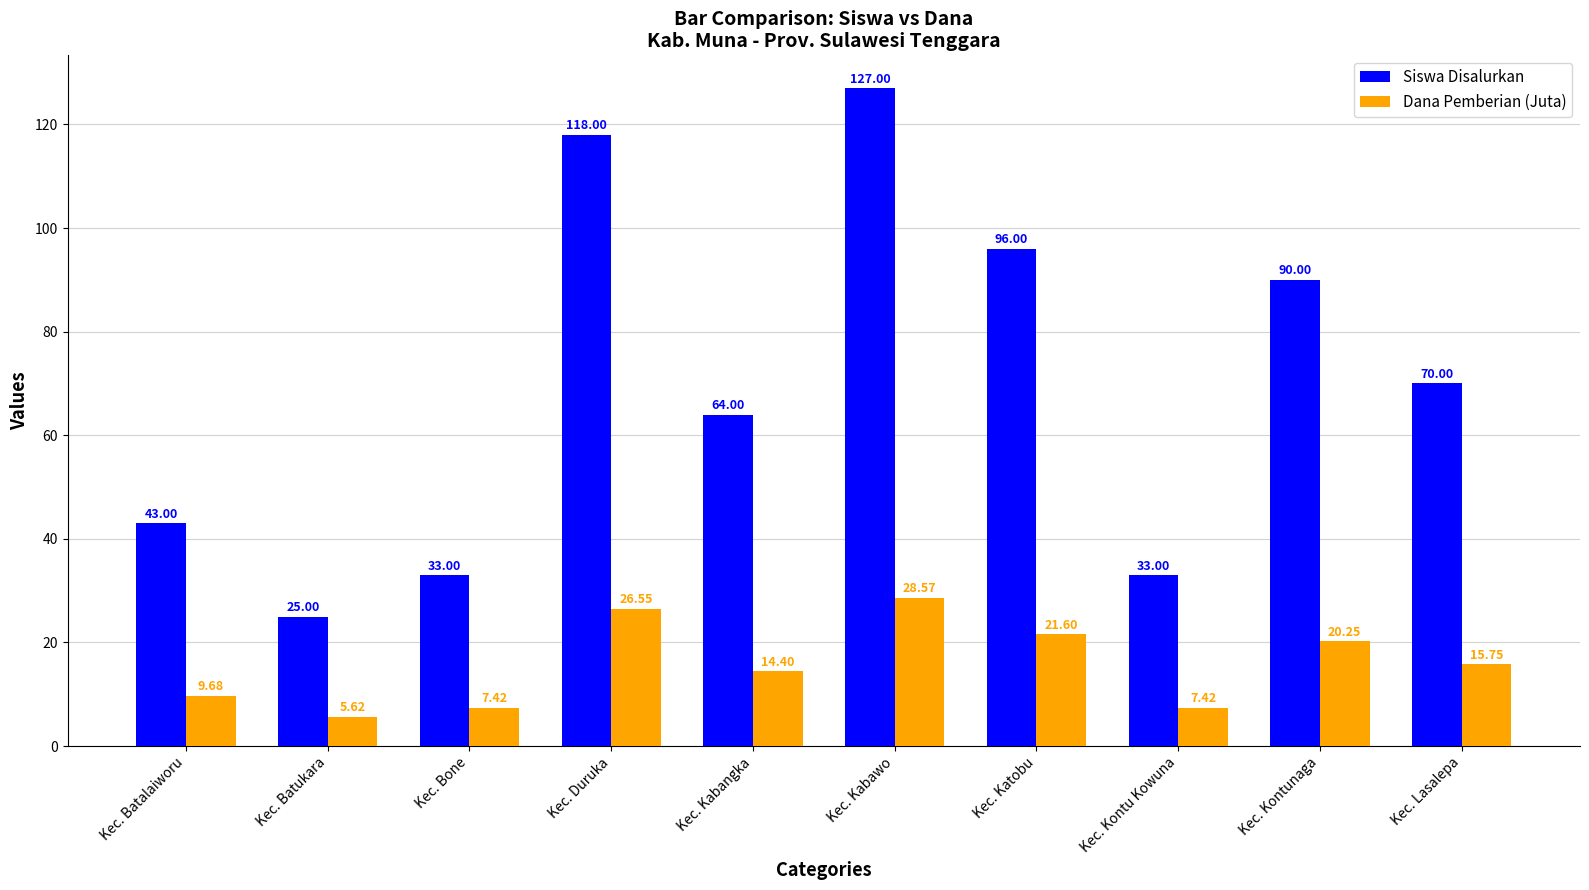

Rank the series by their average value, from lowest to highest.

Dana Pemberian (Juta), Siswa Disalurkan